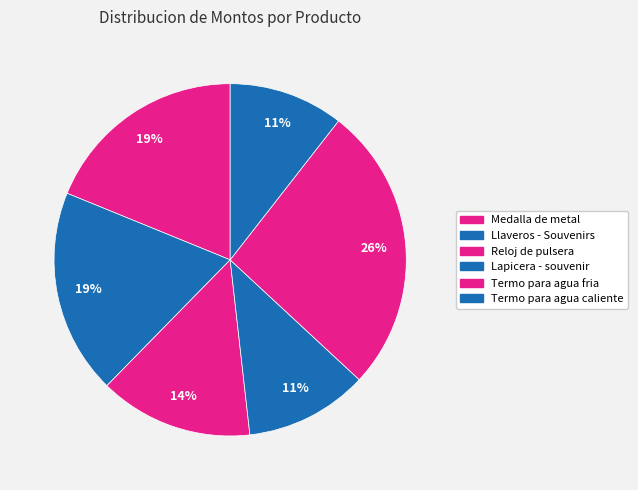

How many slices are in this pie chart?

6